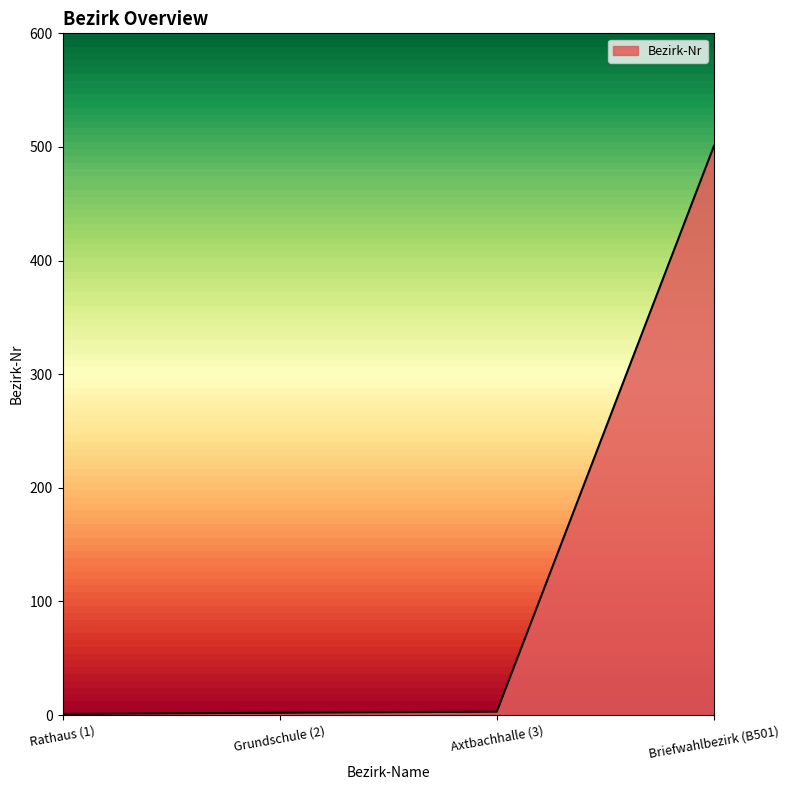

True or false: the data has more than 2 interior local peaks.

False